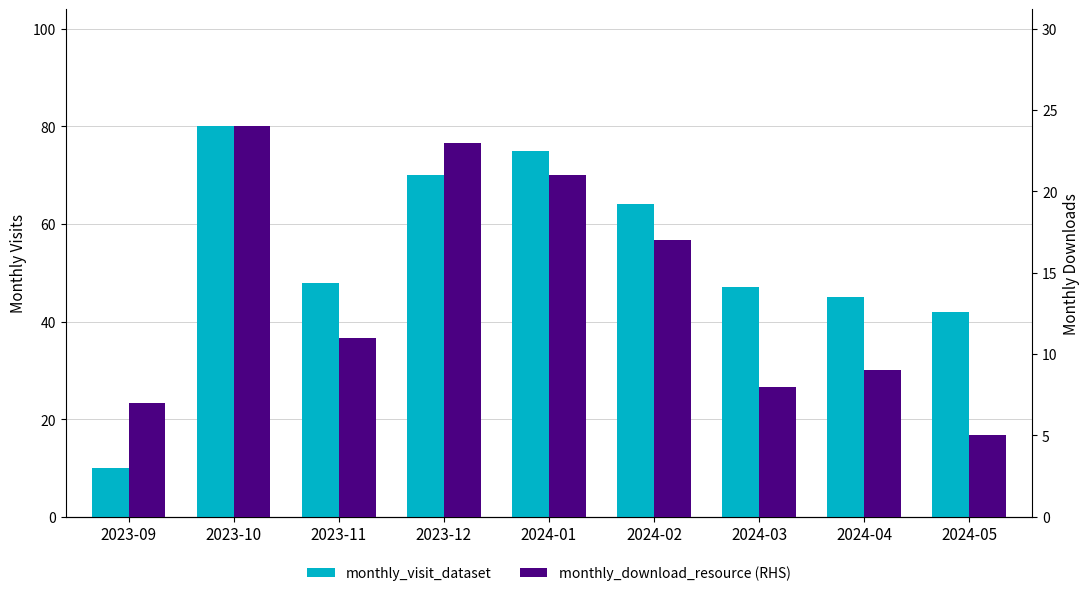

Count the number of data series in this chart.

2